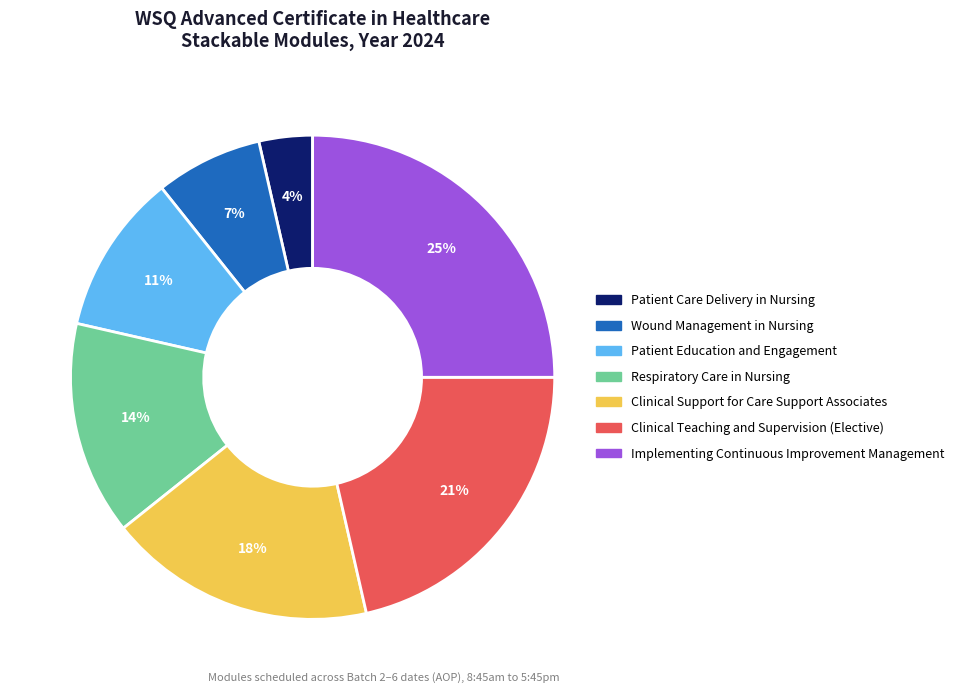

How many slices are in this pie chart?

7